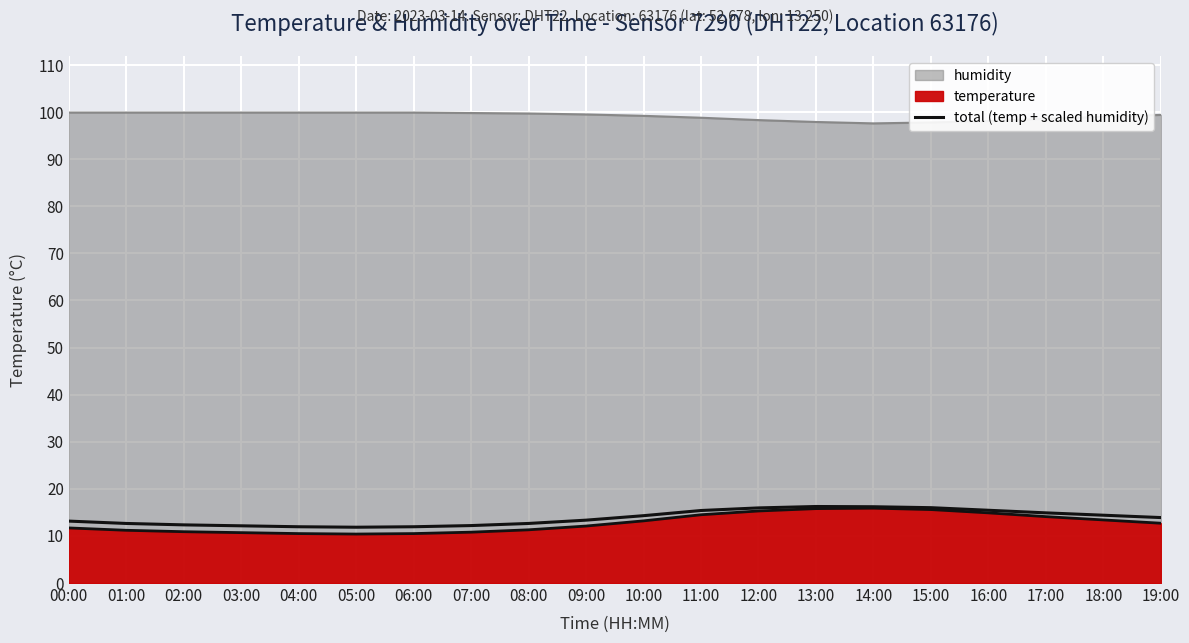

What position from the right is 06:00?

14